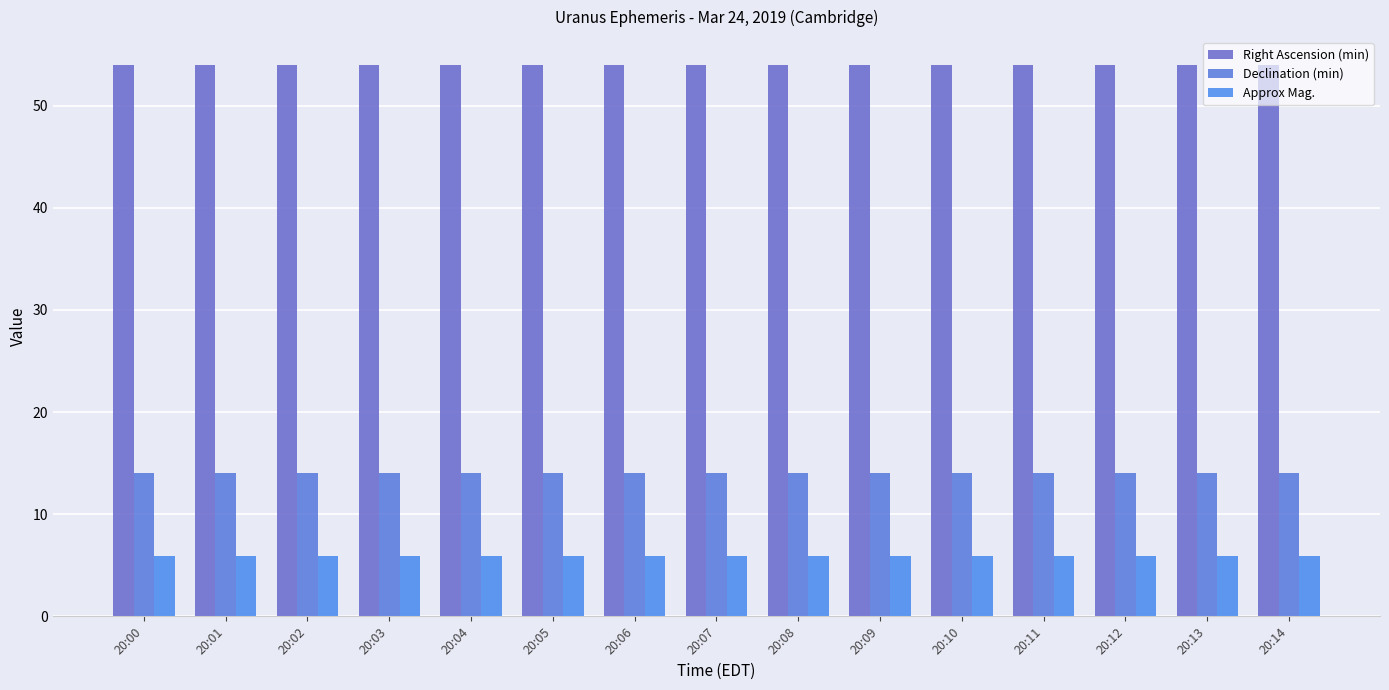

How many groups of bars are there?

15